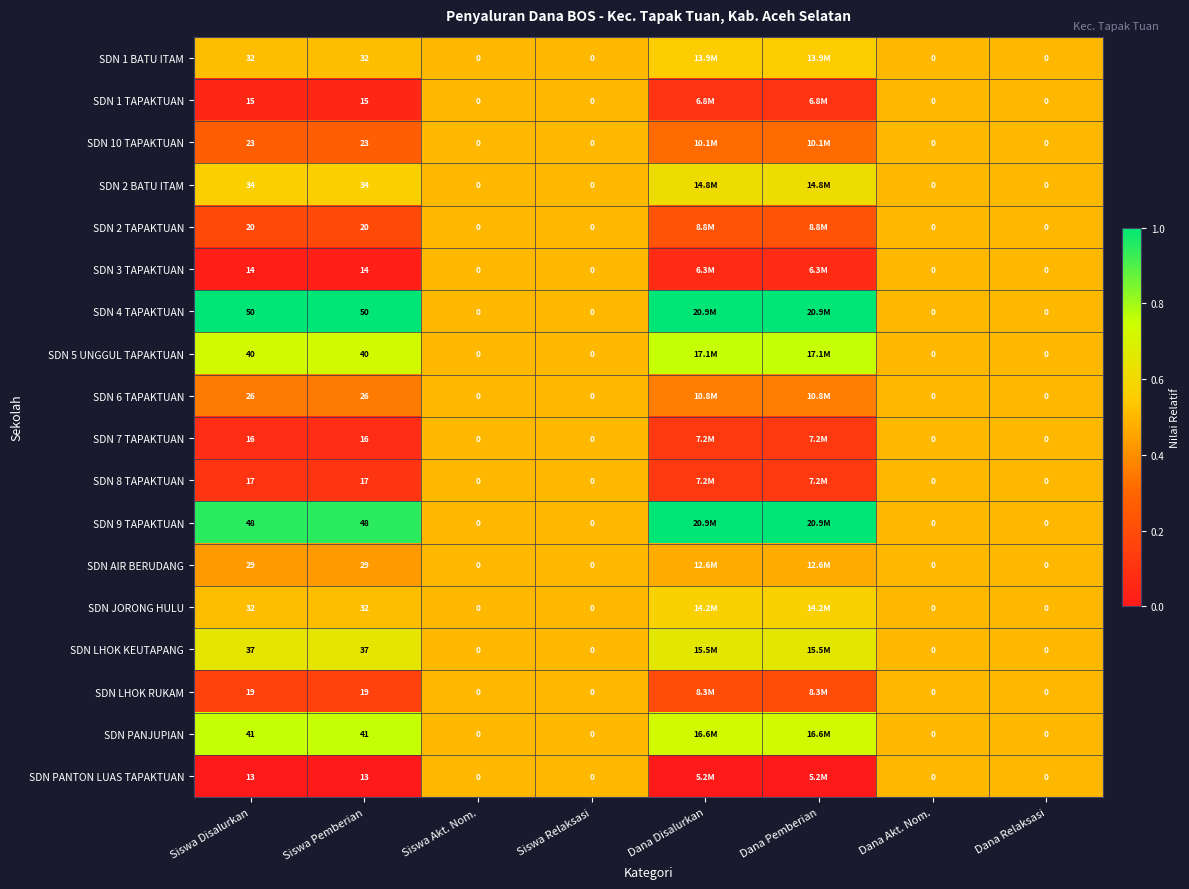

Which series has the largest total across all categories?

SDN 4 TAPAKTUAN